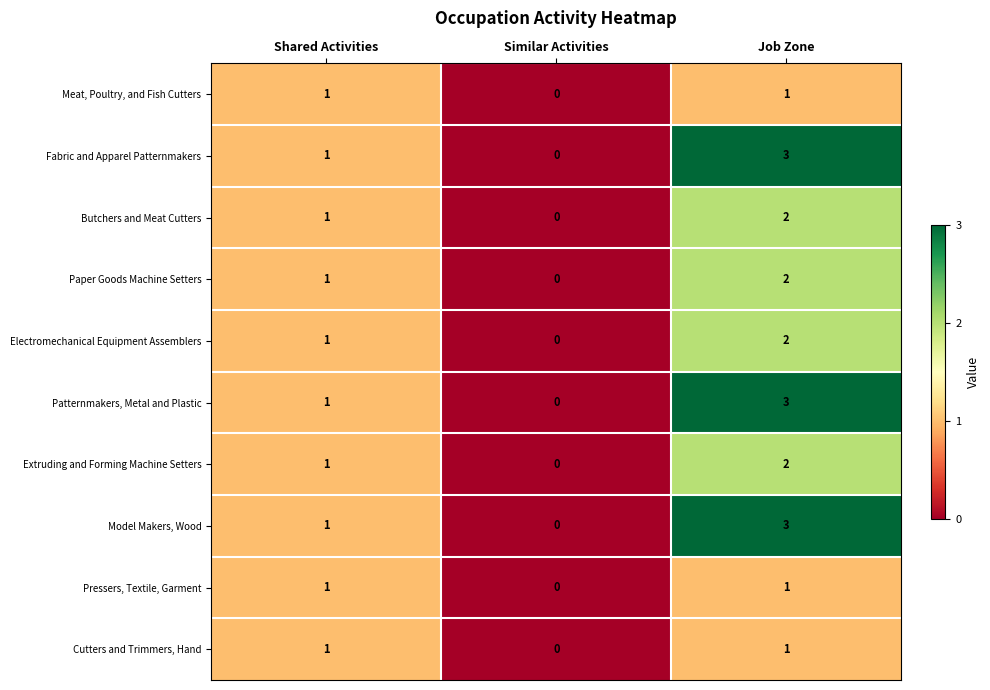

What is the sum of the Patternmakers, Metal and Plastic values at Job Zone and Shared Activities?

4